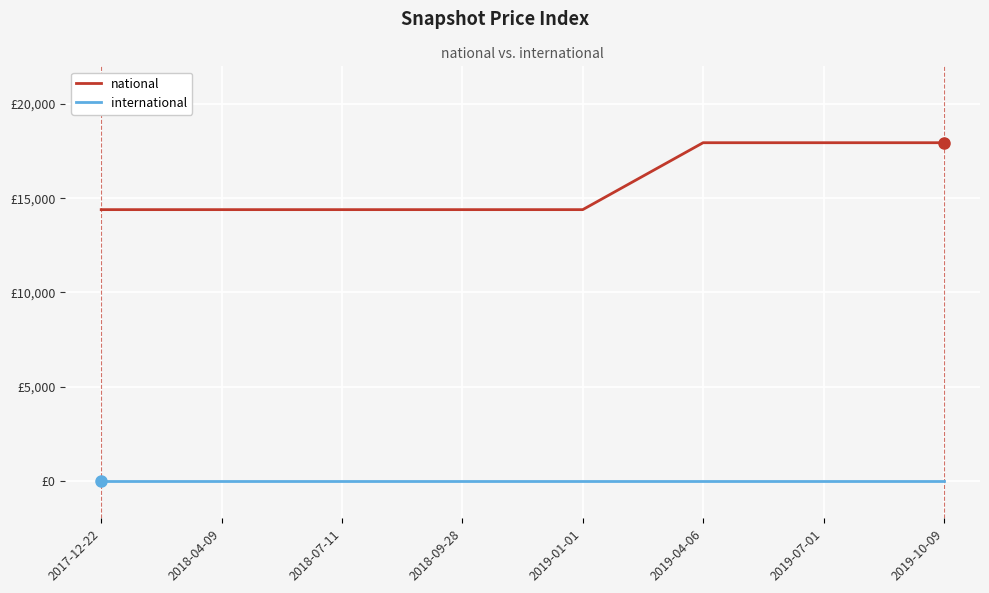

Is this an area chart (filled region under the line)?

No